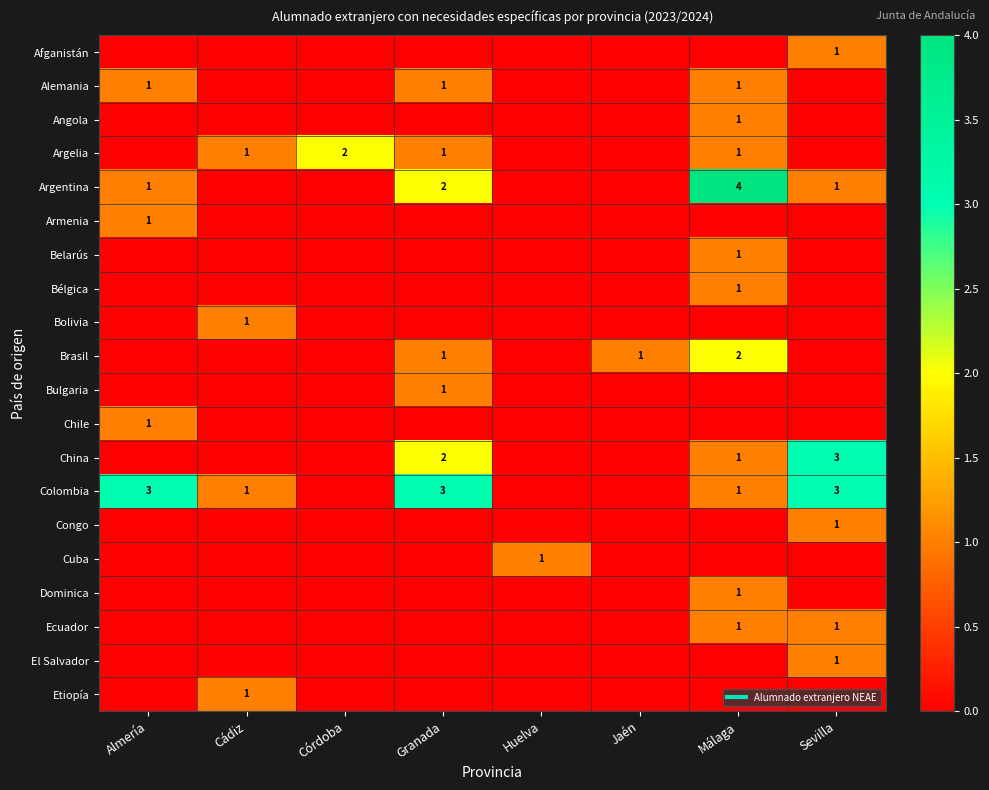

How many series are shown in this chart?

20